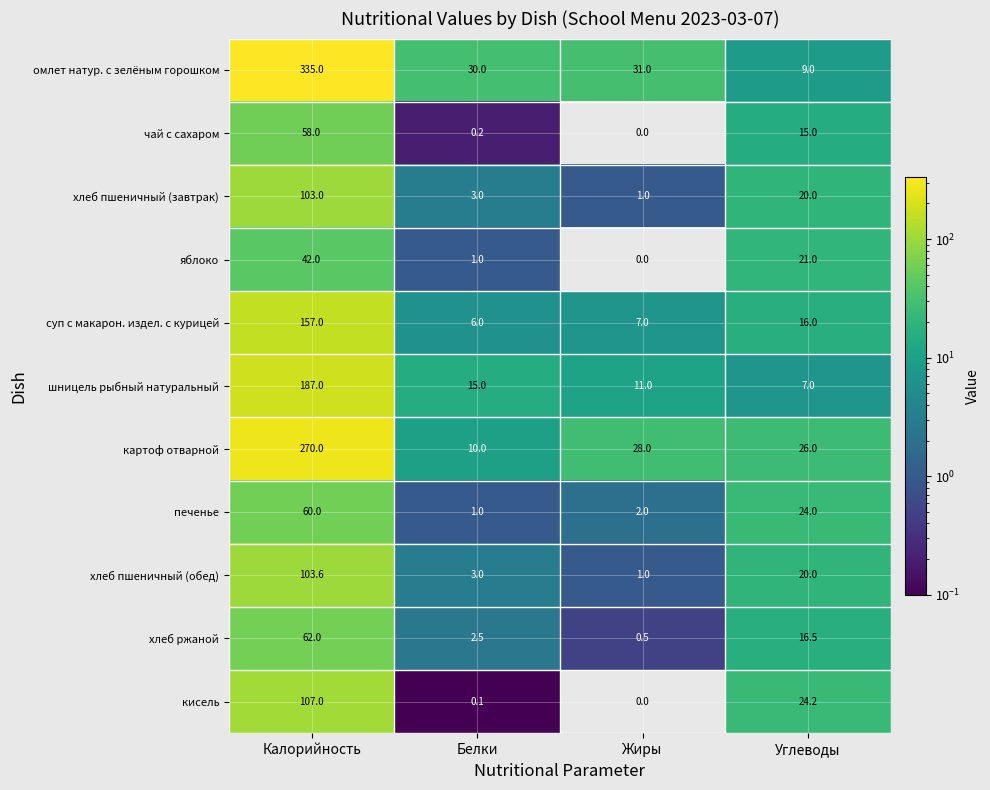

At how many categories does at least one series exceed 236?

1